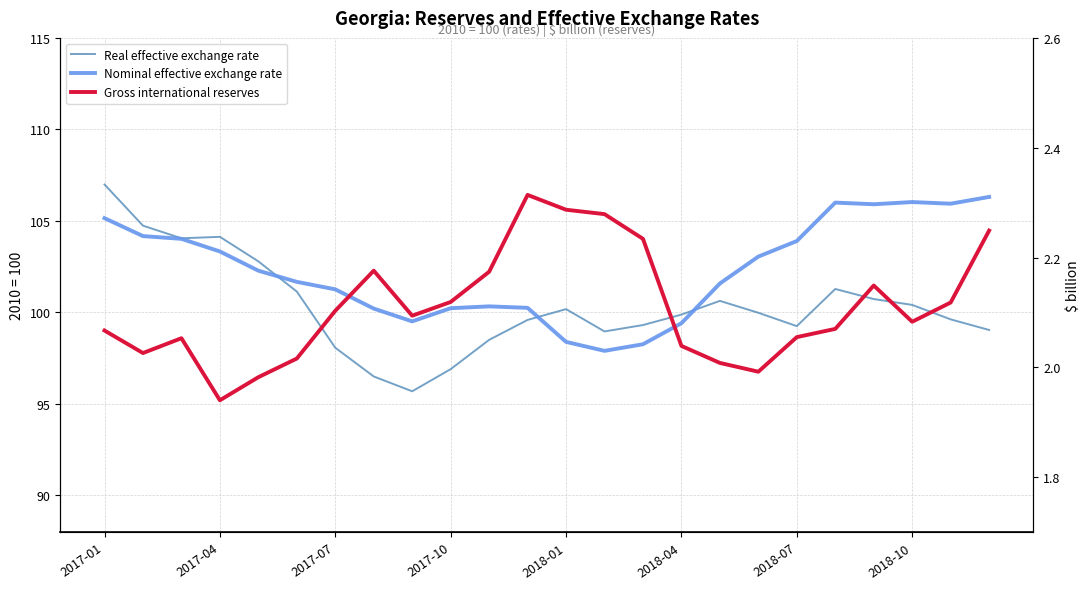

Reading left to right, what are all the values shown in this chart?

Real effective exchange rate: 107.0	104.7	104.0	104.1	102.8	101.1	98.1	96.5	95.7	96.9	98.5	99.6	100.2	99.0	99.3	99.9	100.6	100.0	99.2	101.3	100.7	100.4	99.6	99.0
Nominal effective exchange rate: 105.2	104.2	104.0	103.3	102.3	101.7	101.3	100.2	99.5	100.2	100.3	100.2	98.4	97.9	98.3	99.4	101.6	103.0	103.9	106.0	105.9	106.0	105.9	106.3
Gross international reserves: 2.1	2.0	2.1	1.9	2.0	2.0	2.1	2.2	2.1	2.1	2.2	2.3	2.3	2.3	2.2	2.0	2.0	2.0	2.1	2.1	2.1	2.1	2.1	2.2